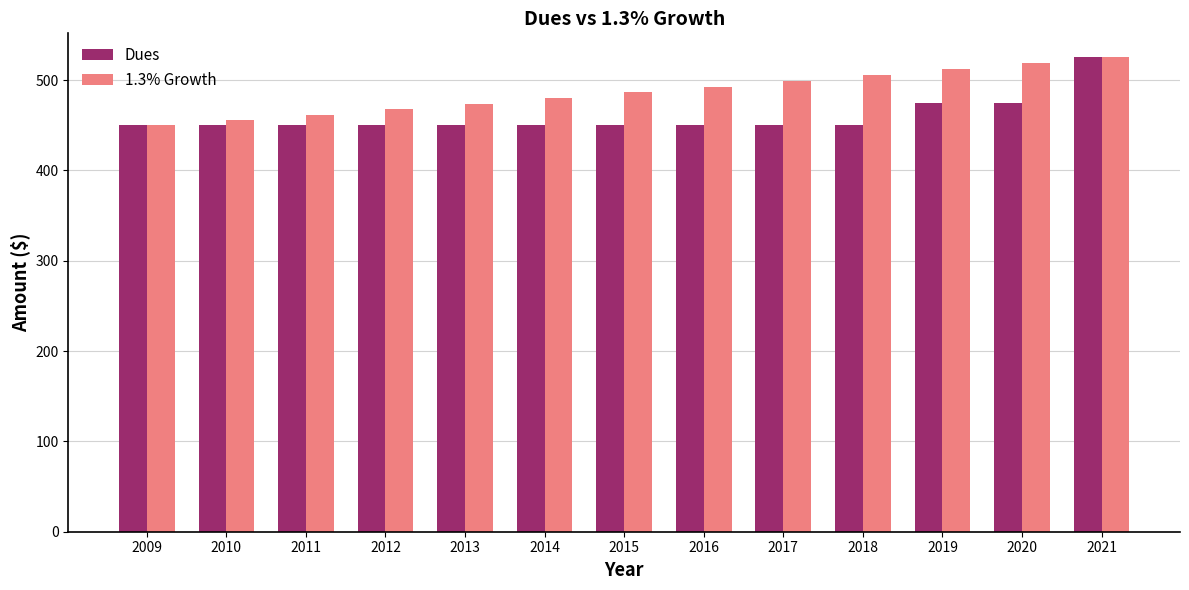

What is the value of the Dues bar at the 4th from the left?

450.0